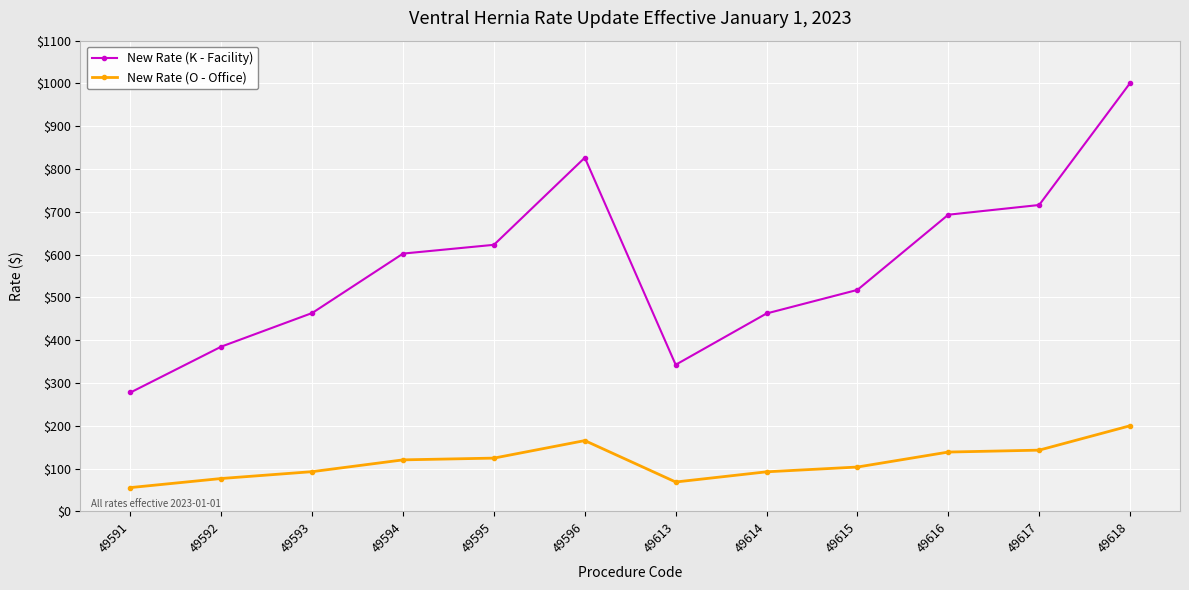

At which label does New Rate (K - Facility) first exceed 602?

49594